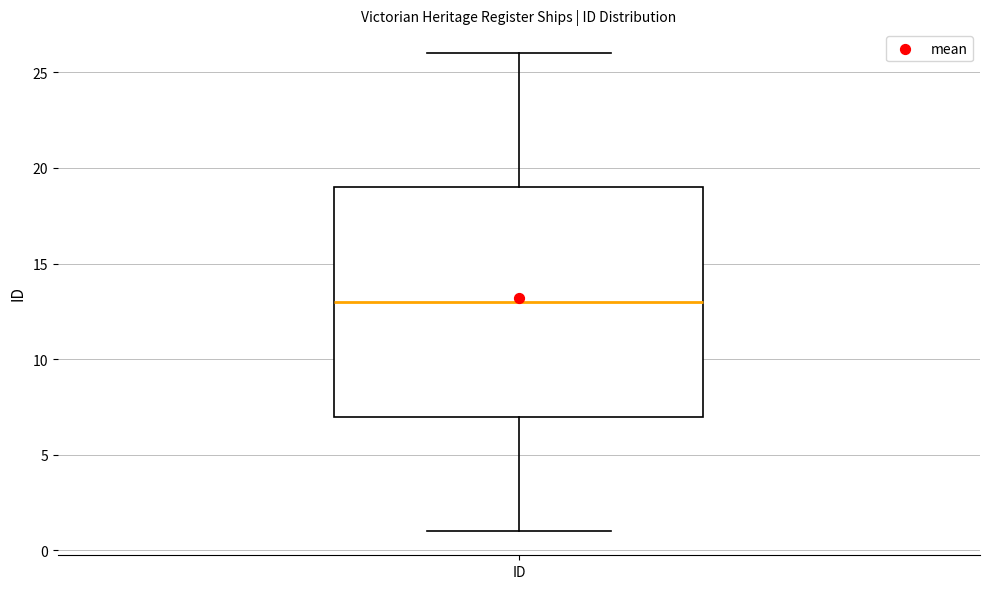

Read this box plot against the y-axis: the position of the median line, the range covered by the box, and the ends of both whiskers. The values are not printed on the chart, so give them approximately, as read against the axis.

median 13, box 7 to 19, whiskers 1 to 26